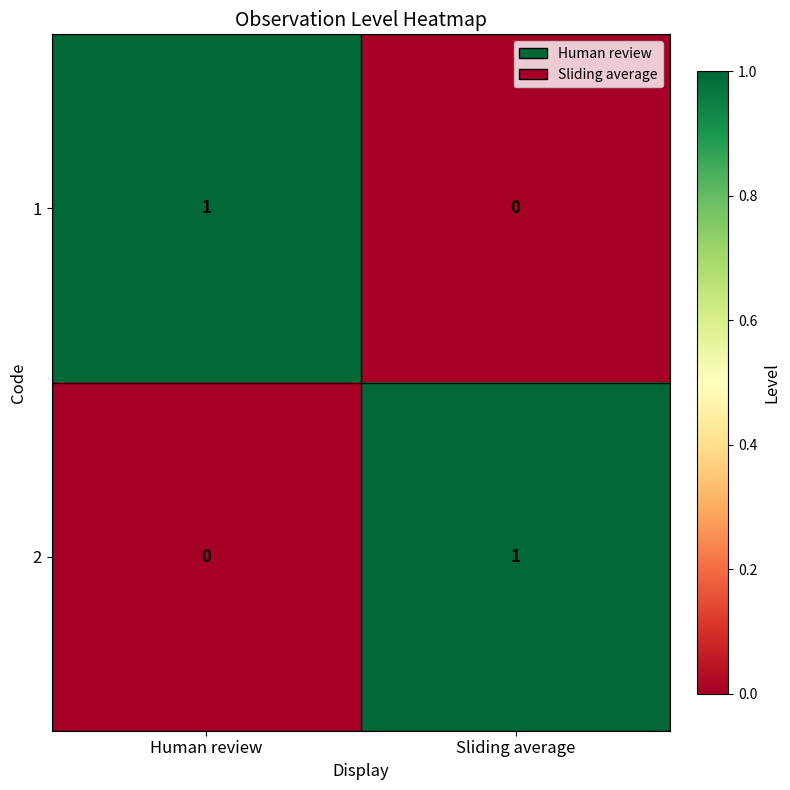

How many distinct data groups are displayed?

2